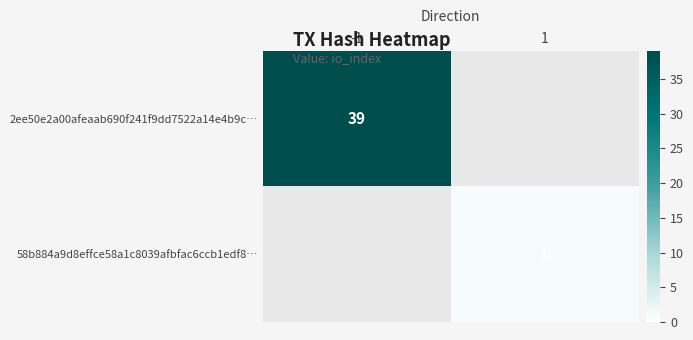

At how many categories does at least one series exceed 22?

1